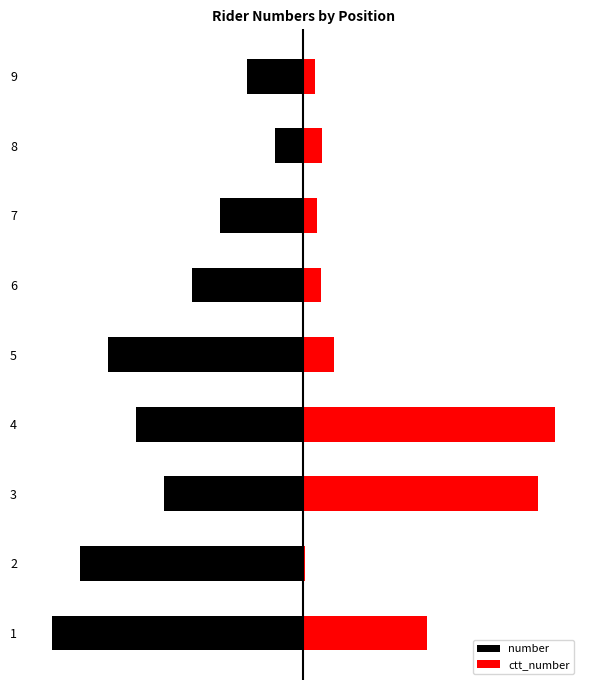

Reading left to right, transcribe all the data shown in this chart.

number: 0=-9.0	1=-8.0	2=-5.0	3=-6.0	4=-7.0	5=-4.0	6=-3.0	7=-1.0	8=-2.0
ctt_number: 0=4.4	1=0.1	2=8.4	3=9.0	4=1.1	5=0.6	6=0.5	7=0.7	8=0.4